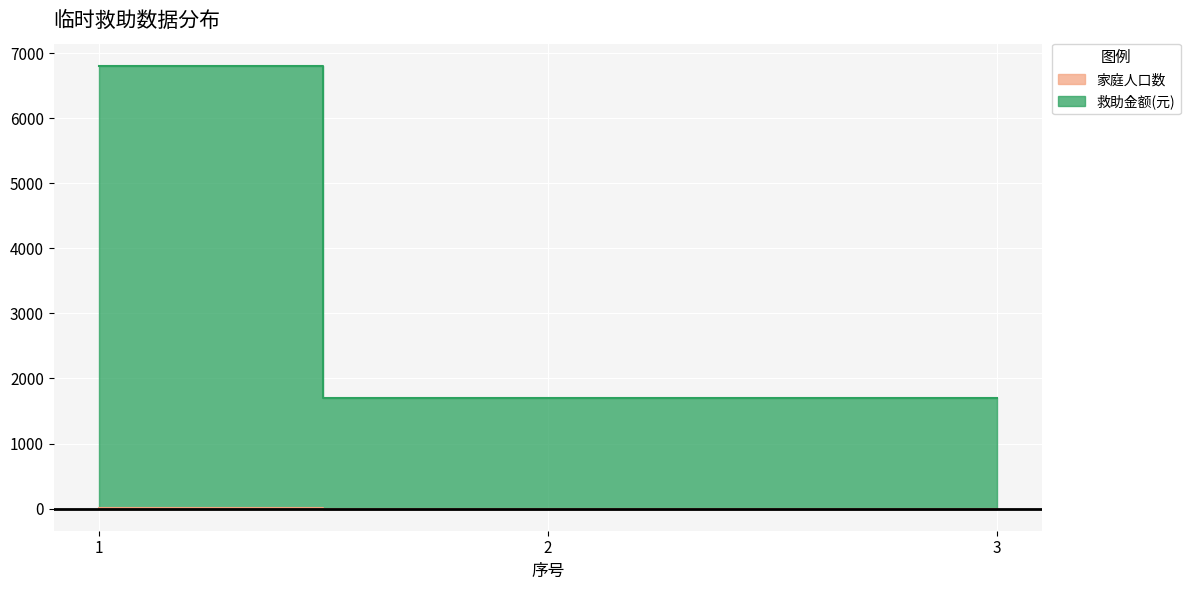

Reading left to right, extract all data points from this chart.

家庭人口数: 4	1	1
救助金额(元): 6804	1701	1701